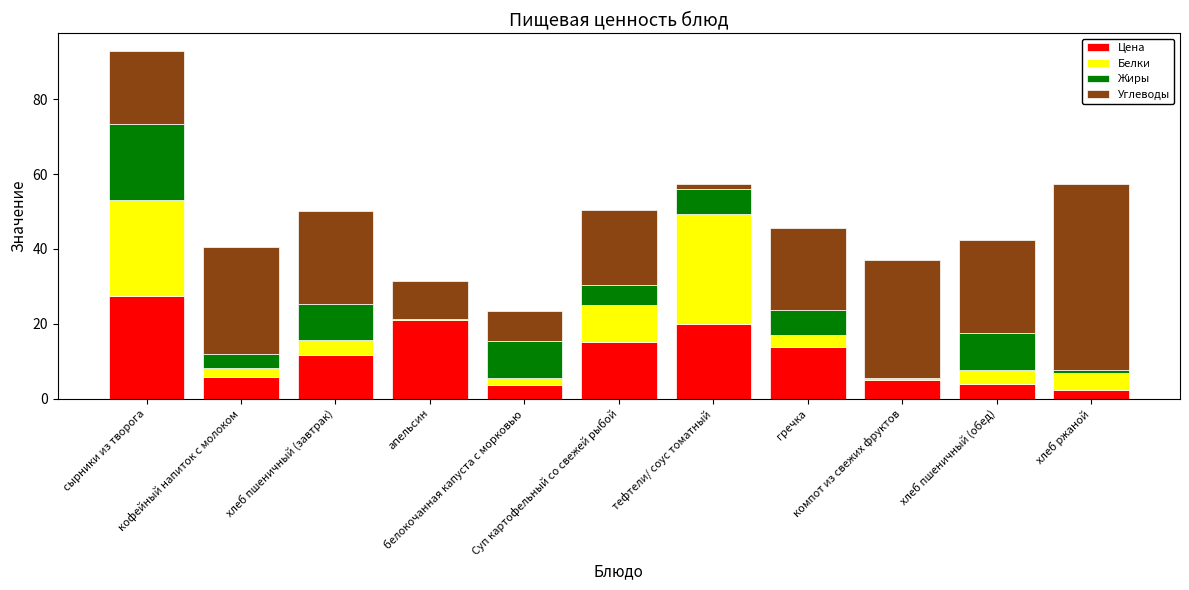

Count the number of categories in the chart.

11